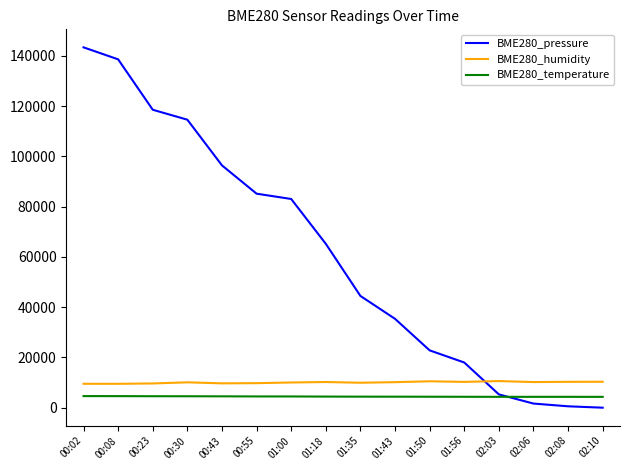

True or false: BME280_temperature and BME280_humidity intersect in this chart.

False